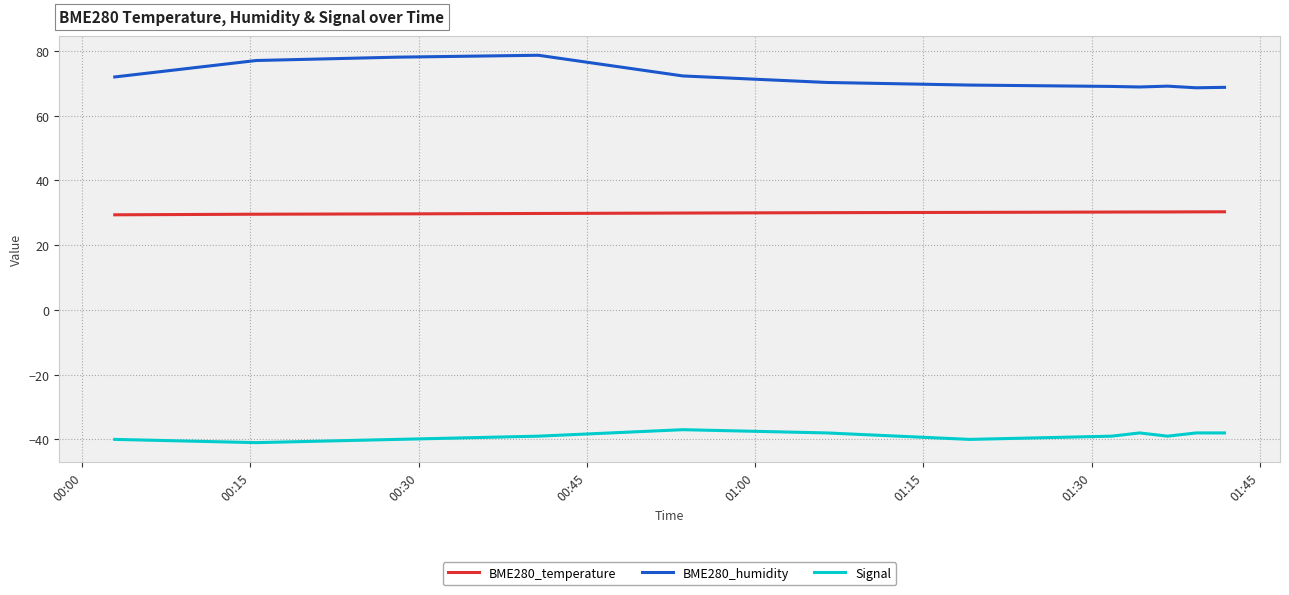

Does the chart display data point markers on the line(s)?

No